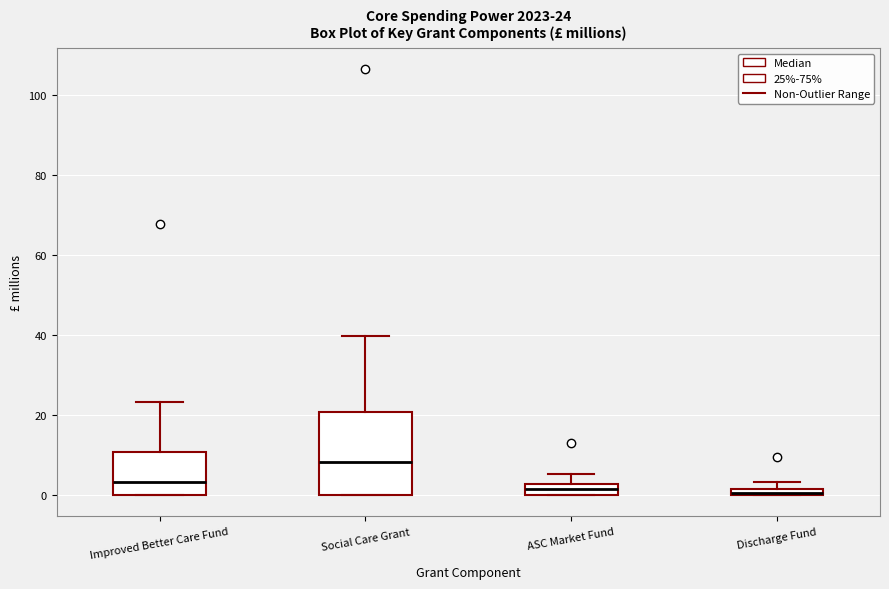

Comparing the boxes themselves (not the whiskers), which one is the tallest?

Social Care Grant